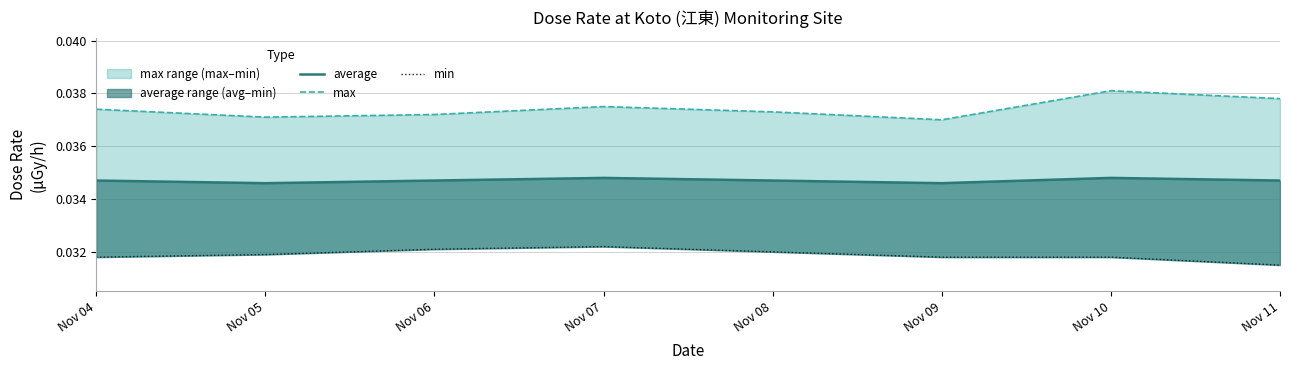

What are all the series names shown in the legend?

average, max, min